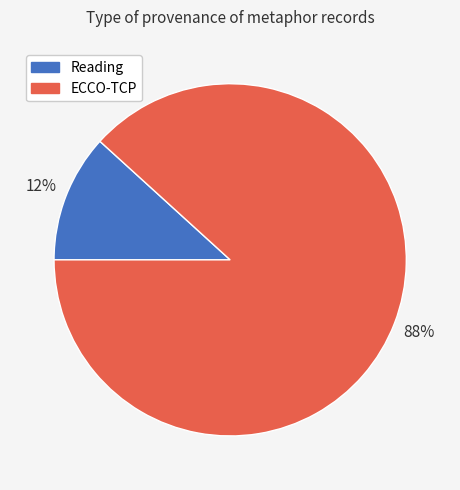

Rank the categories by value from lowest to highest.

Reading, ECCO-TCP